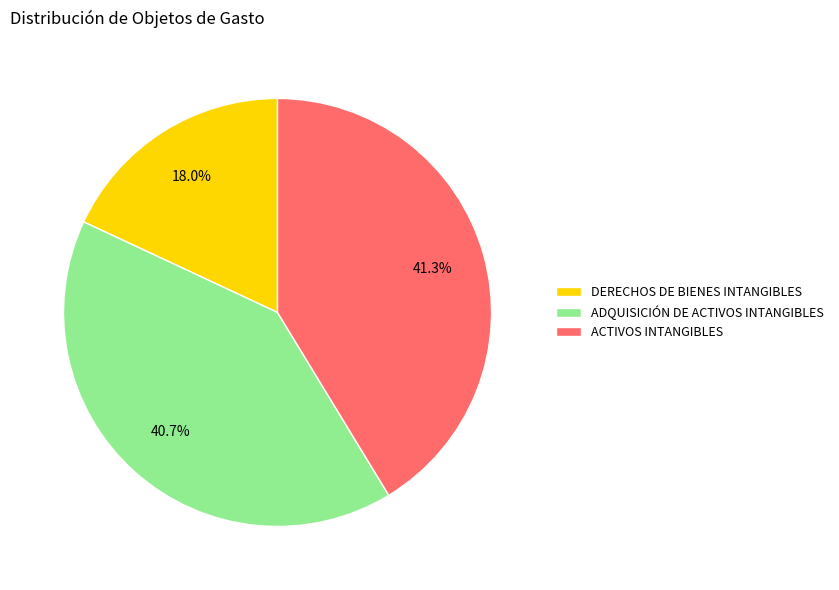

Which has a higher value, ACTIVOS INTANGIBLES or DERECHOS DE BIENES INTANGIBLES?

ACTIVOS INTANGIBLES